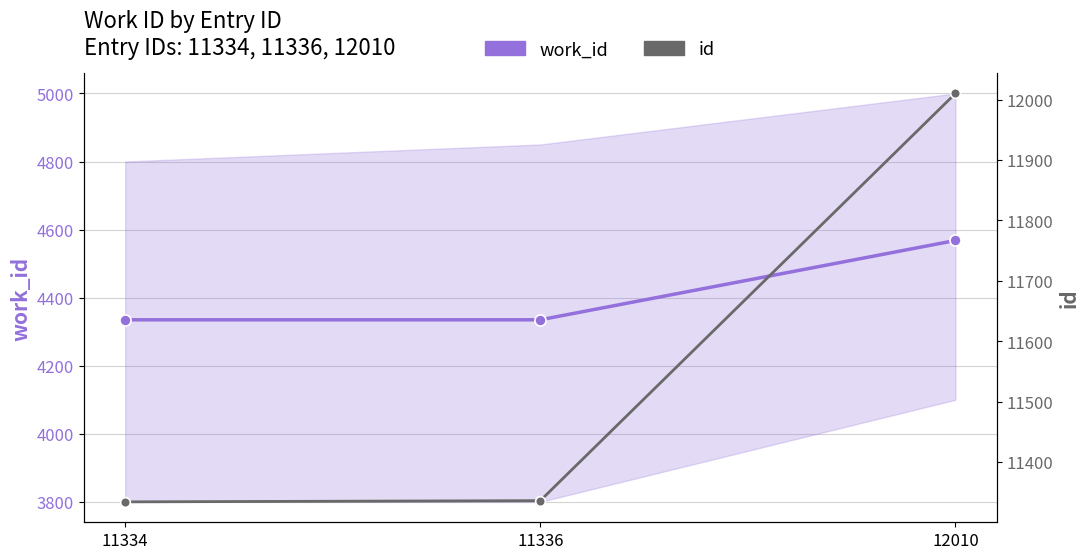

What is the difference between the highest and lowest values at 12010?

7442